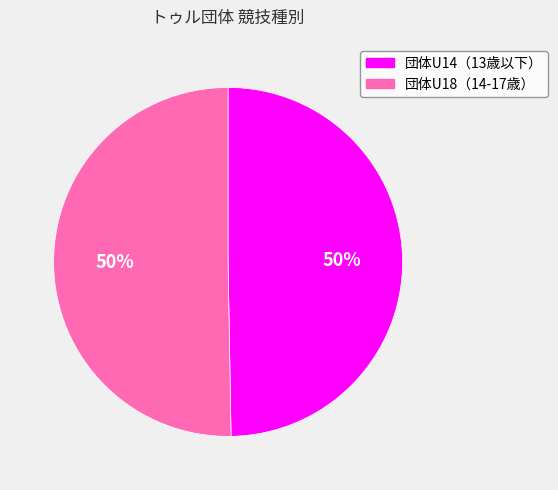

Do 団体U18（14-17歳） and 団体U14（13歳以下） together represent more than half of the pie?

Yes